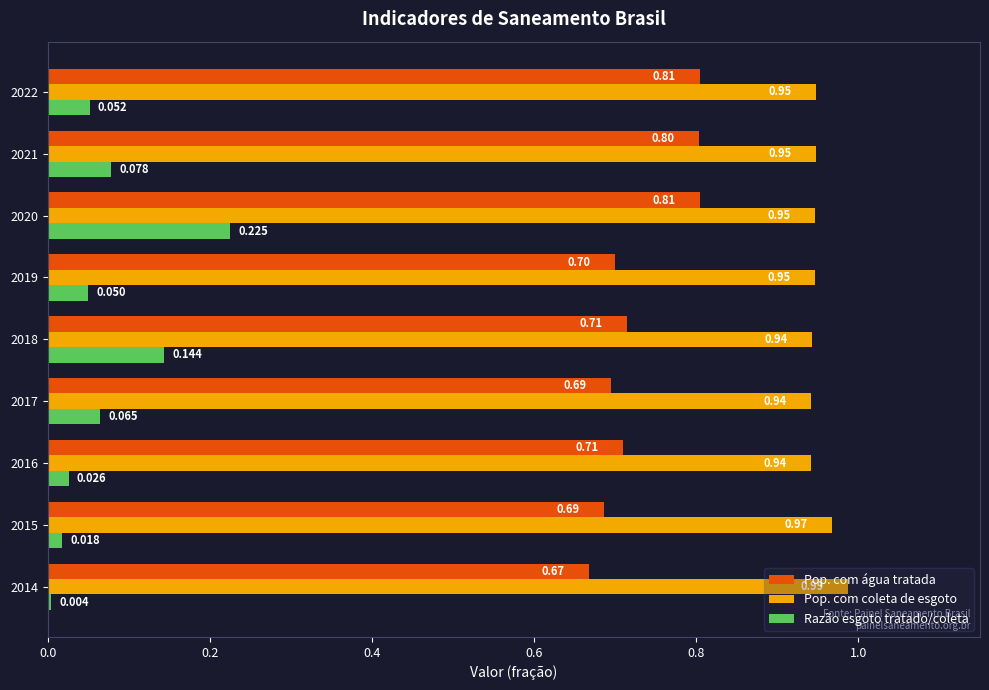

Which series has the largest total across all categories?

Pop. com coleta de esgoto